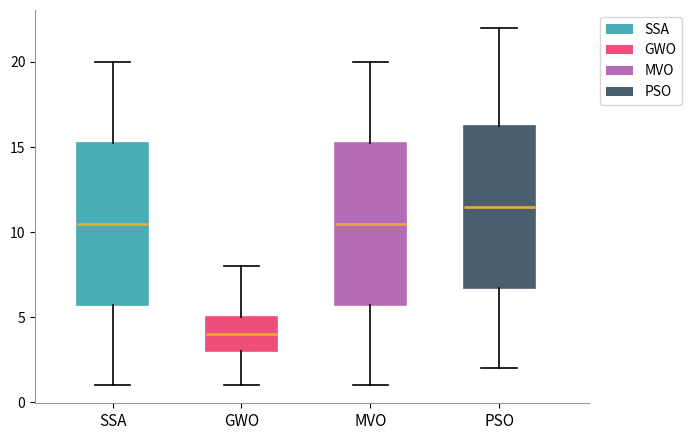

Where is the lower edge of the box for MVO on the y-axis? The values are not printed on the chart, so give them approximately, as read against the axis.

6.0